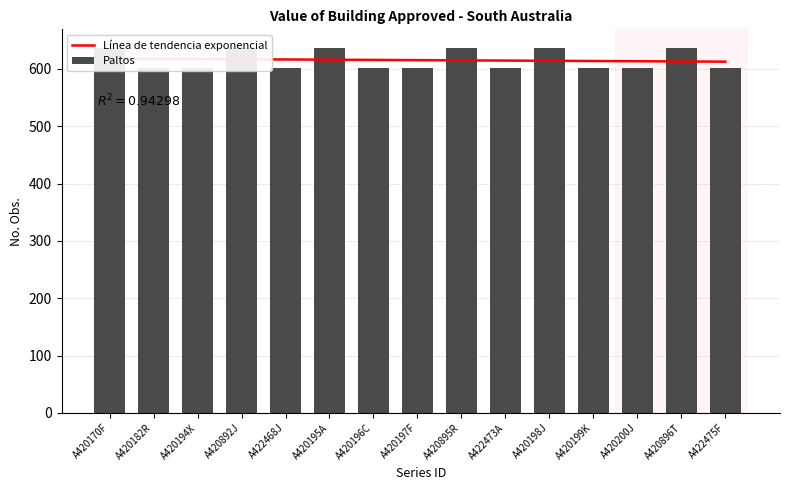

Are the bars grouped side by side (vs. stacked)?

Yes